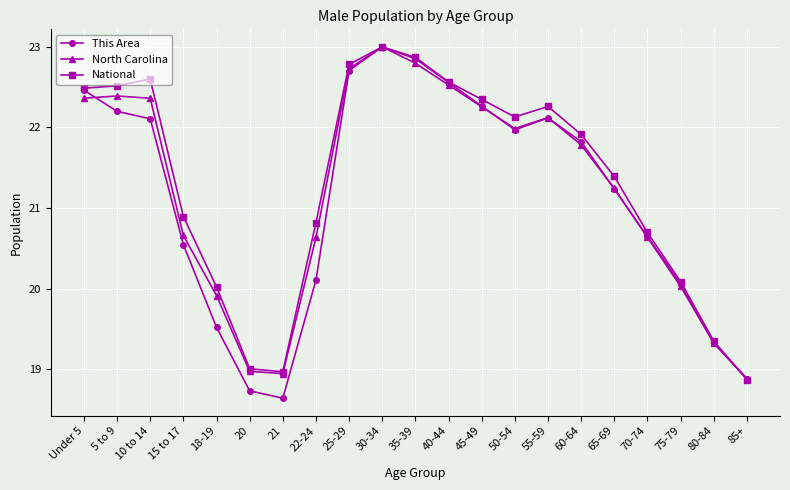

At how many categories does at least one series exceed 22?

10